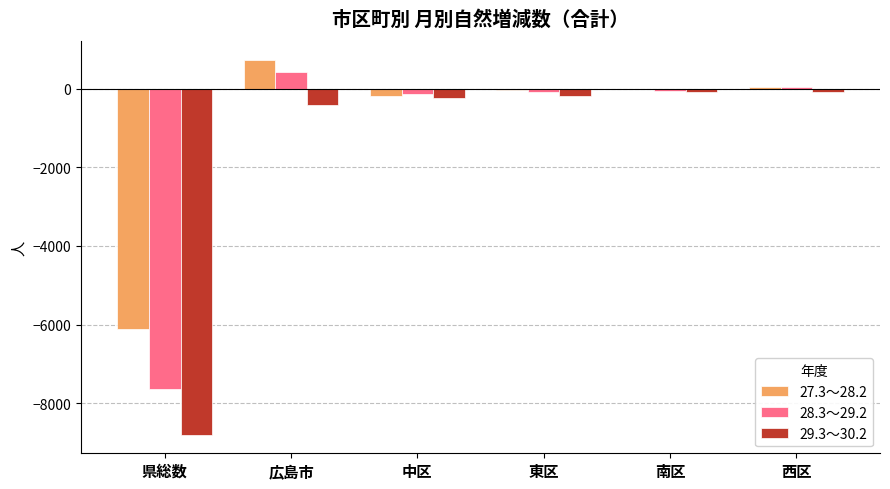

Which series has the largest range (max minus min)?

29.3～30.2